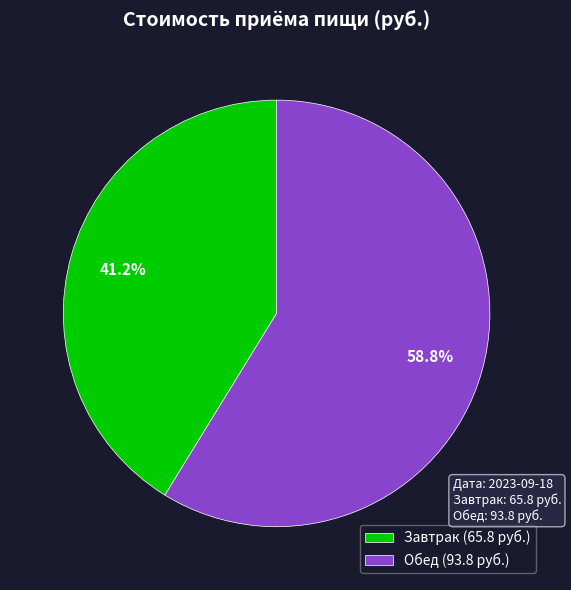

What percentage is the Завтрак slice, to the nearest percent?

41%